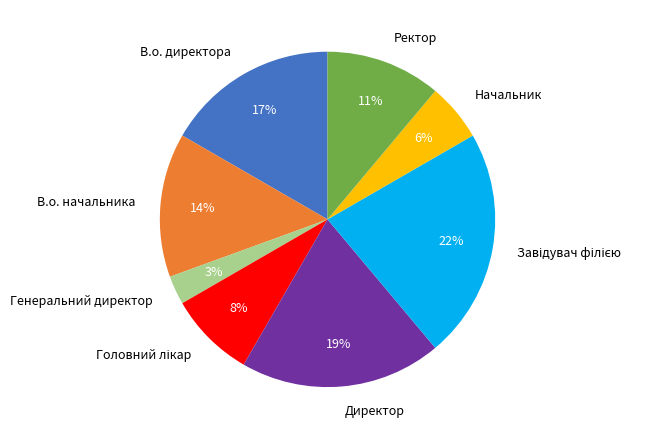

Which slice is the smallest?

Генеральний директор